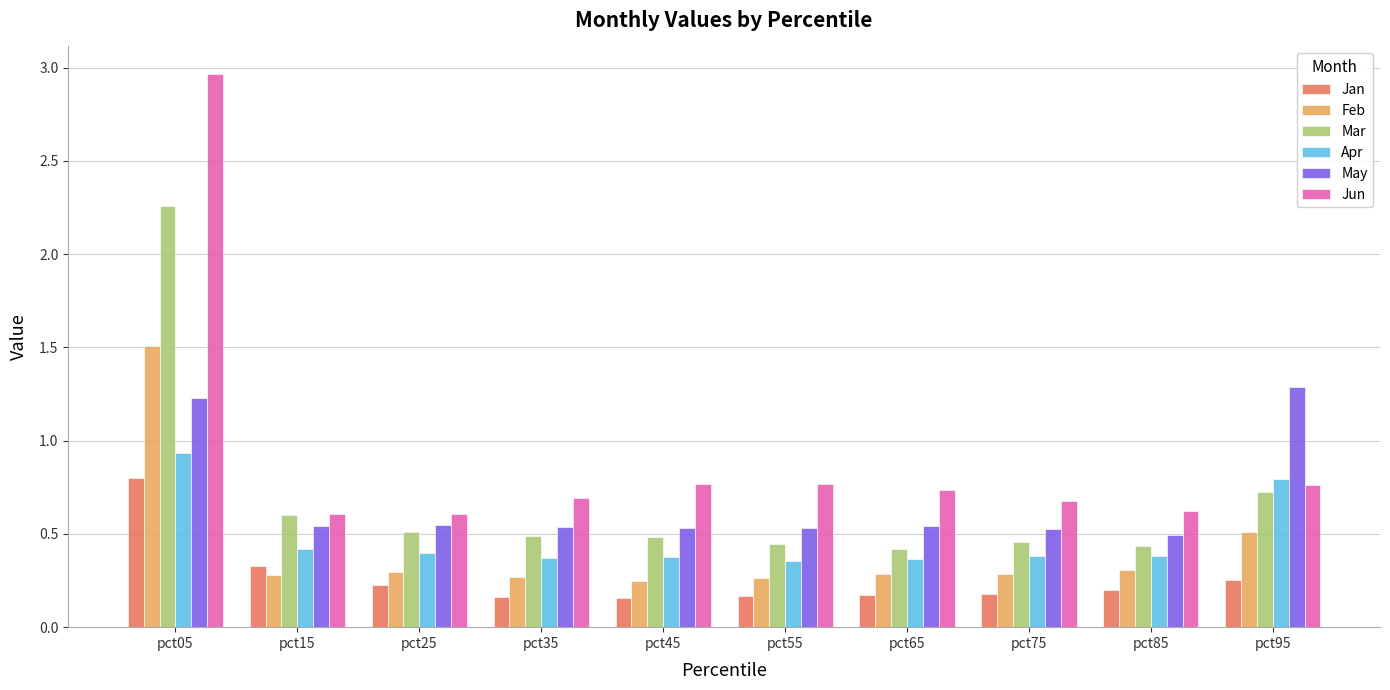

The Feb series shows 2.4 at pct05. True or false?

False